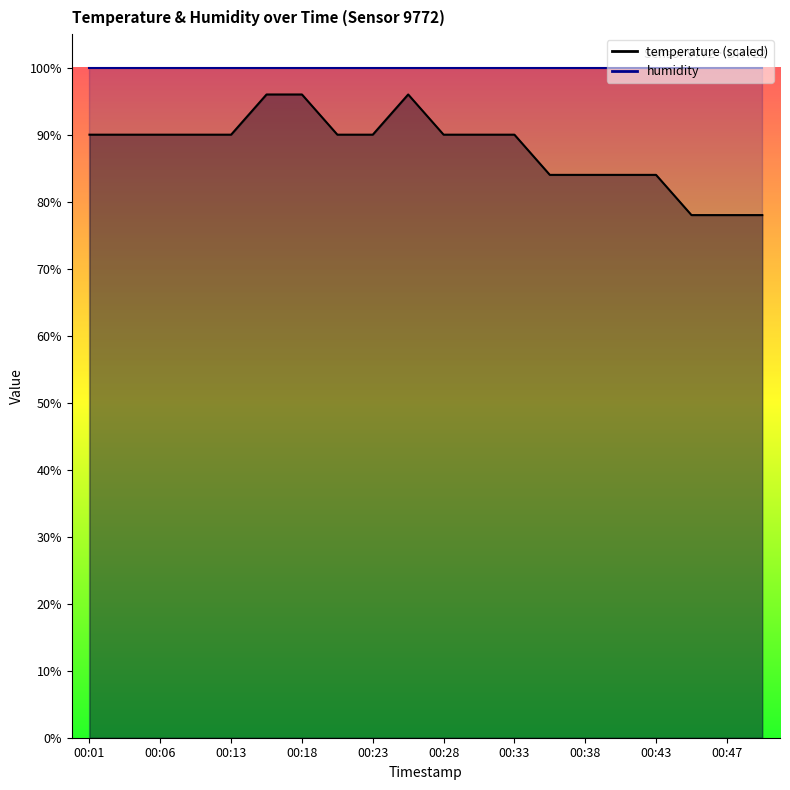

What is the value of the 16th point from the left?

84